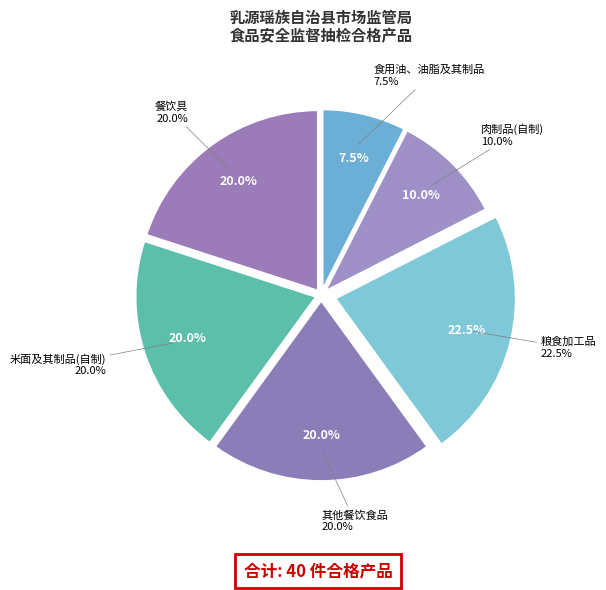

To the nearest percent, what is the combined percentage of 餐饮具 and 粮食加工品?

42%